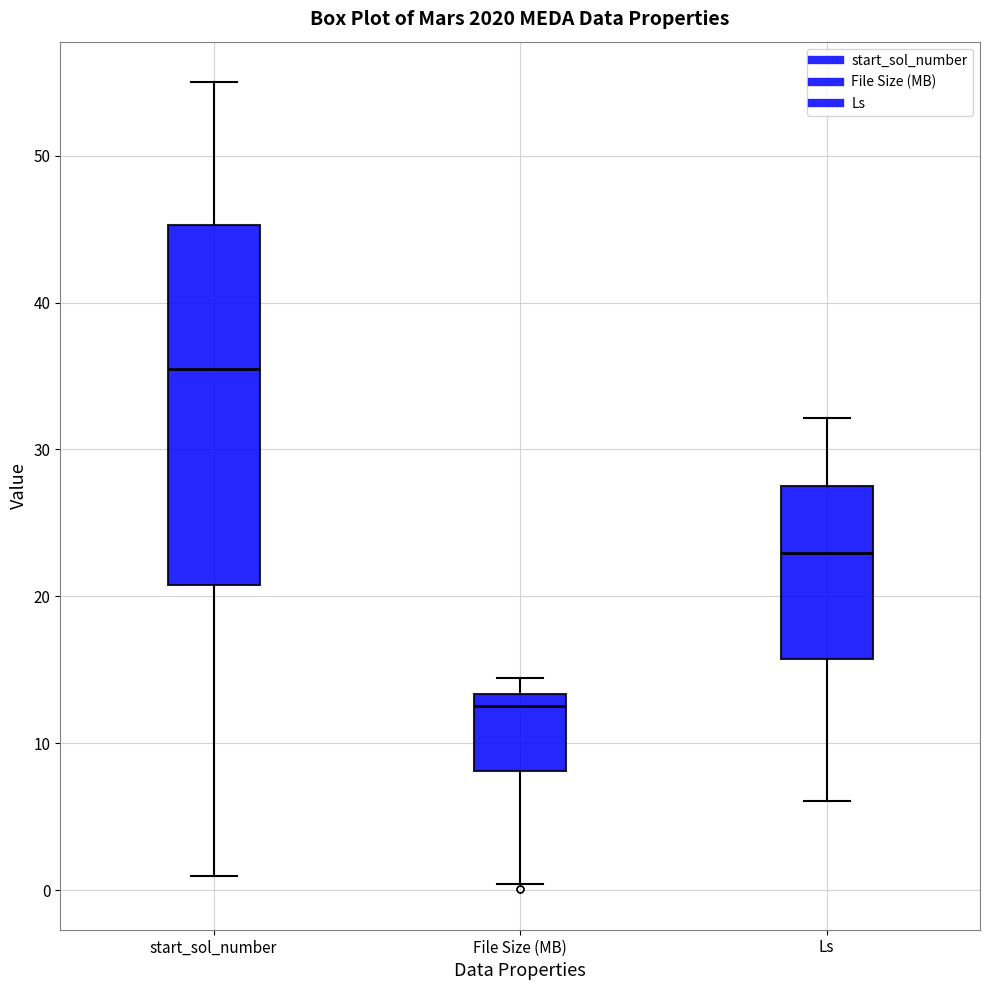

Comparing the boxes themselves (not the whiskers), which one is the tallest?

start_sol_number